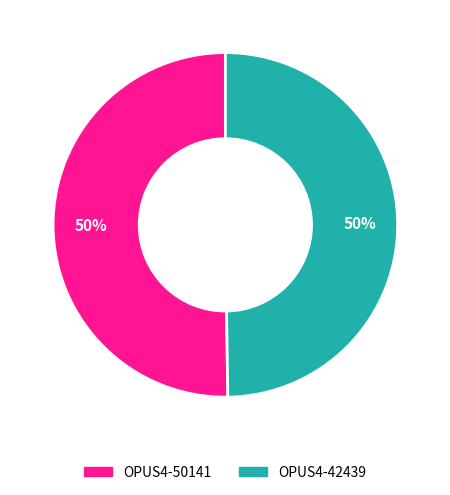

To the nearest percent, what is the average slice percentage?

50%